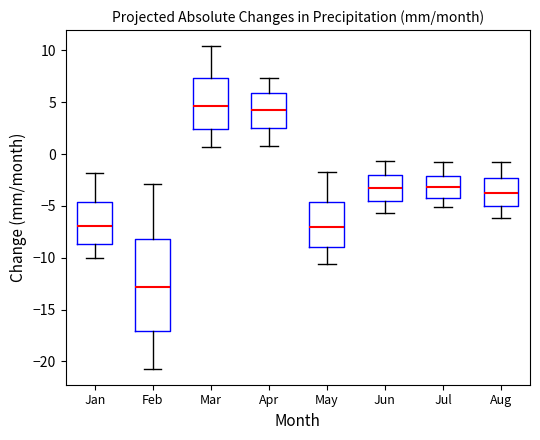

Reading left to right, read every box against the y-axis: the position of its median line, the range the box covers, and the ends of its whiskers. The values are not printed on the chart, so give them approximately, as read against the axis.

Jan: median -7.0, box -8.5 to -4.5, whiskers -10.0 to -2.0
Feb: median -13.0, box -17.0 to -8.0, whiskers -20.5 to -3.0
Mar: median 4.5, box 2.5 to 7.5, whiskers 0.5 to 10.5
Apr: median 4.0, box 2.5 to 6.0, whiskers 1.0 to 7.5
May: median -7.0, box -9.0 to -4.5, whiskers -10.5 to -1.5
Jun: median -3.5, box -4.5 to -2.0, whiskers -5.5 to -0.5
Jul: median -3.0, box -4.0 to -2.0, whiskers -5.0 to -1.0
Aug: median -4.0, box -5.0 to -2.5, whiskers -6.0 to -1.0